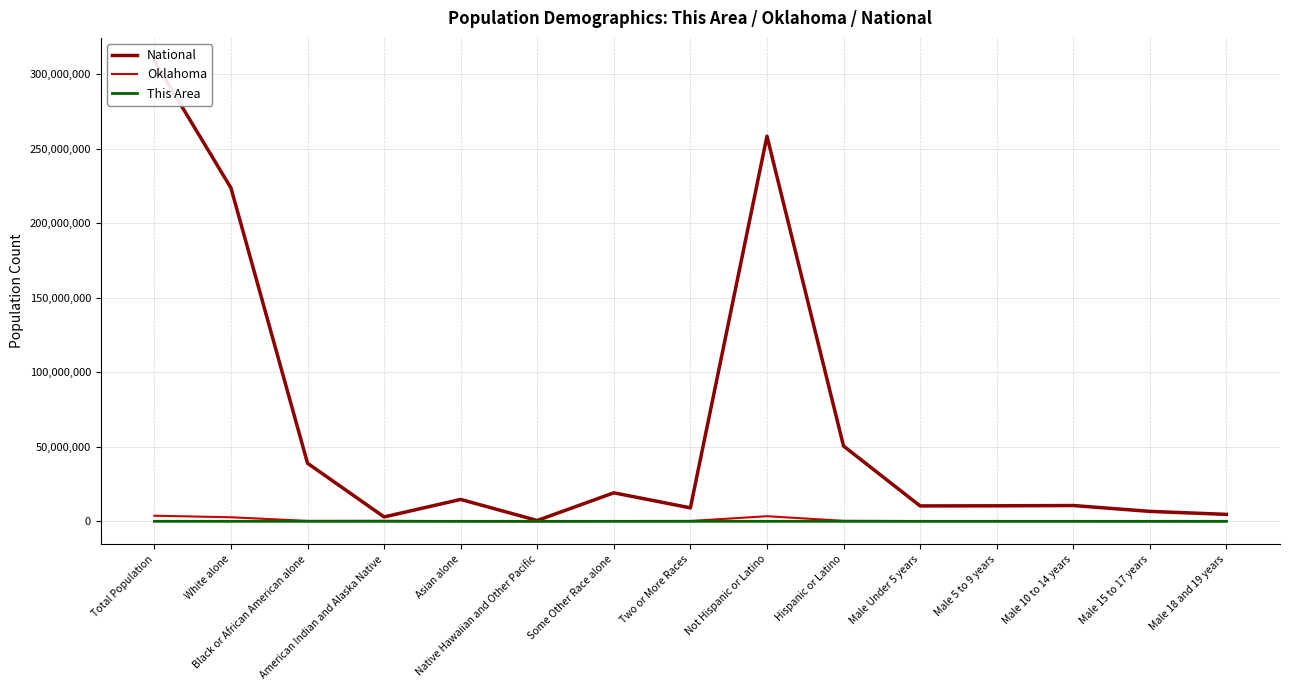

At which category does the chart reach its peak across all series?

Total Population